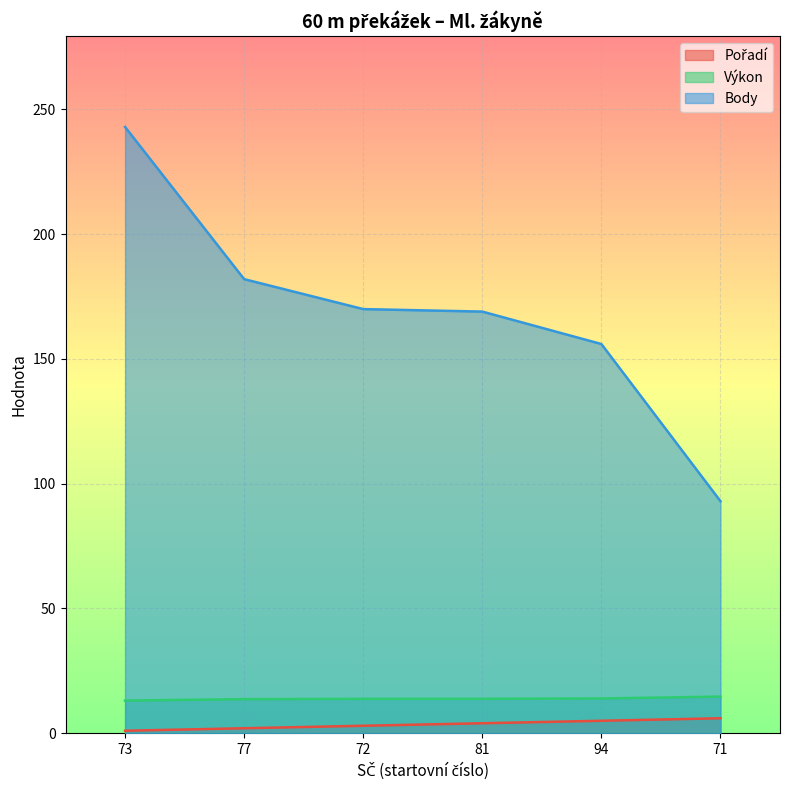

Which series has the largest total across all categories?

Body